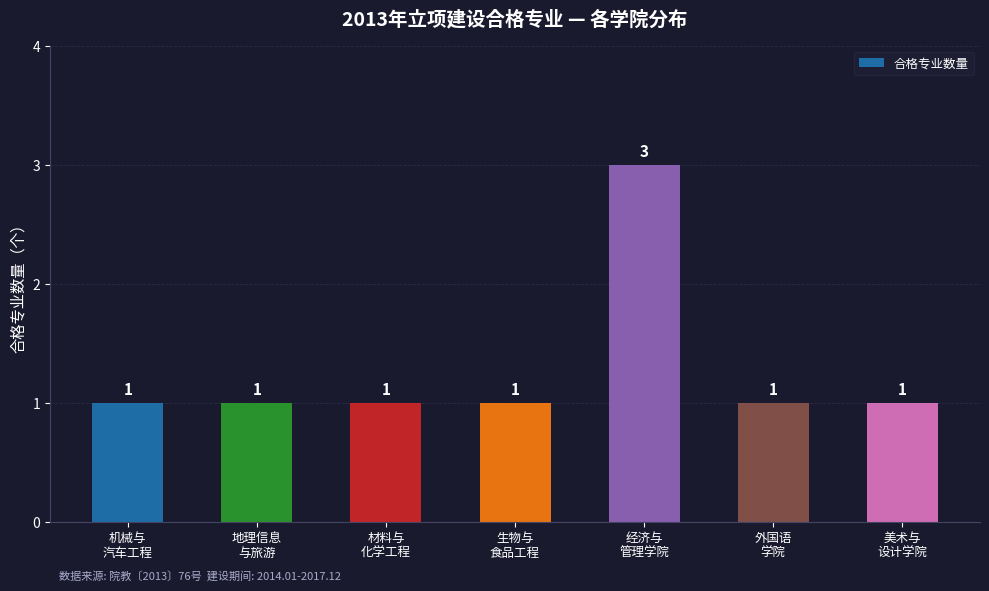

How many values are between 1 and 2?

6